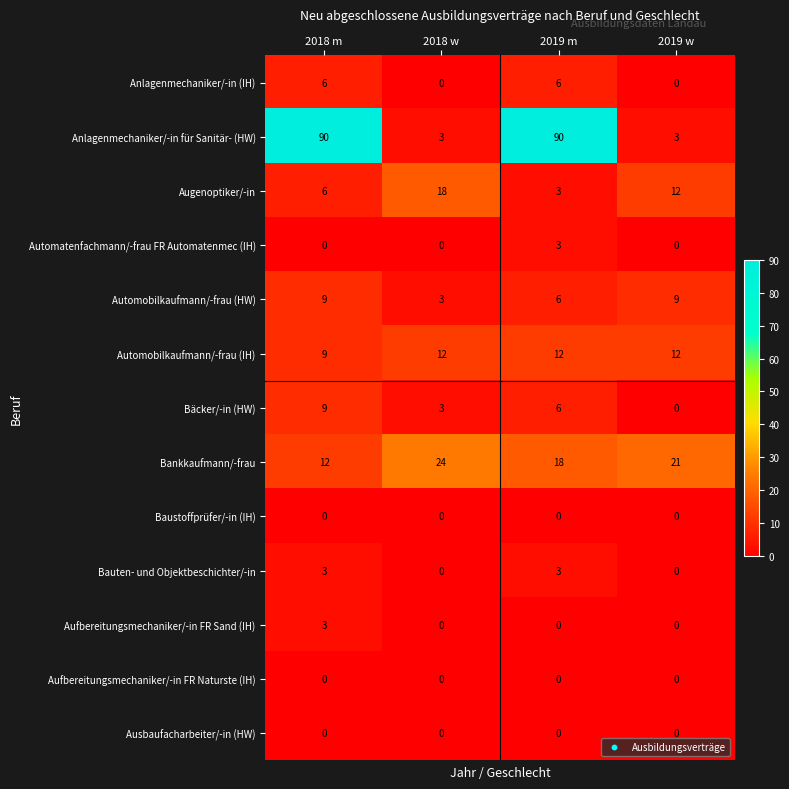

Which category has the highest value in the Automatenfachmann/-frau FR Automatenmec (IH) series?

2019 m